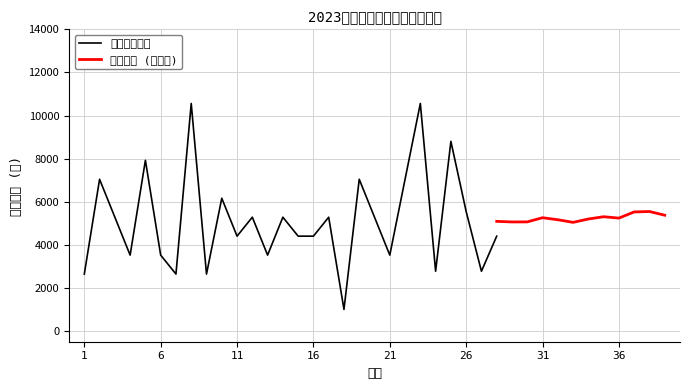

What is the highest value of the 发放金额数据 series?

10560